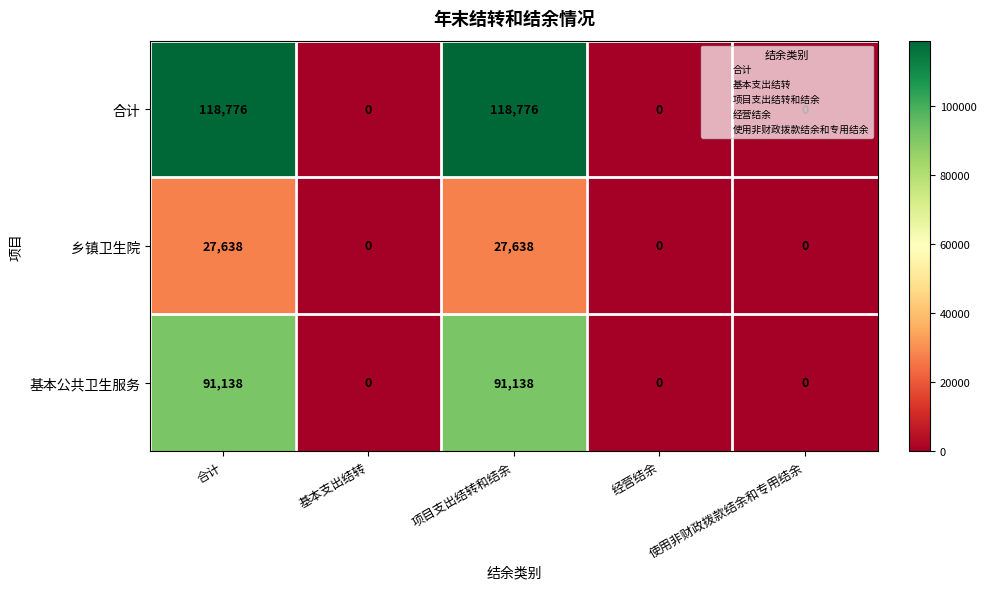

What is the sum of the 基本公共卫生服务 values at 经营结余 and 项目支出结转和结余?

91138